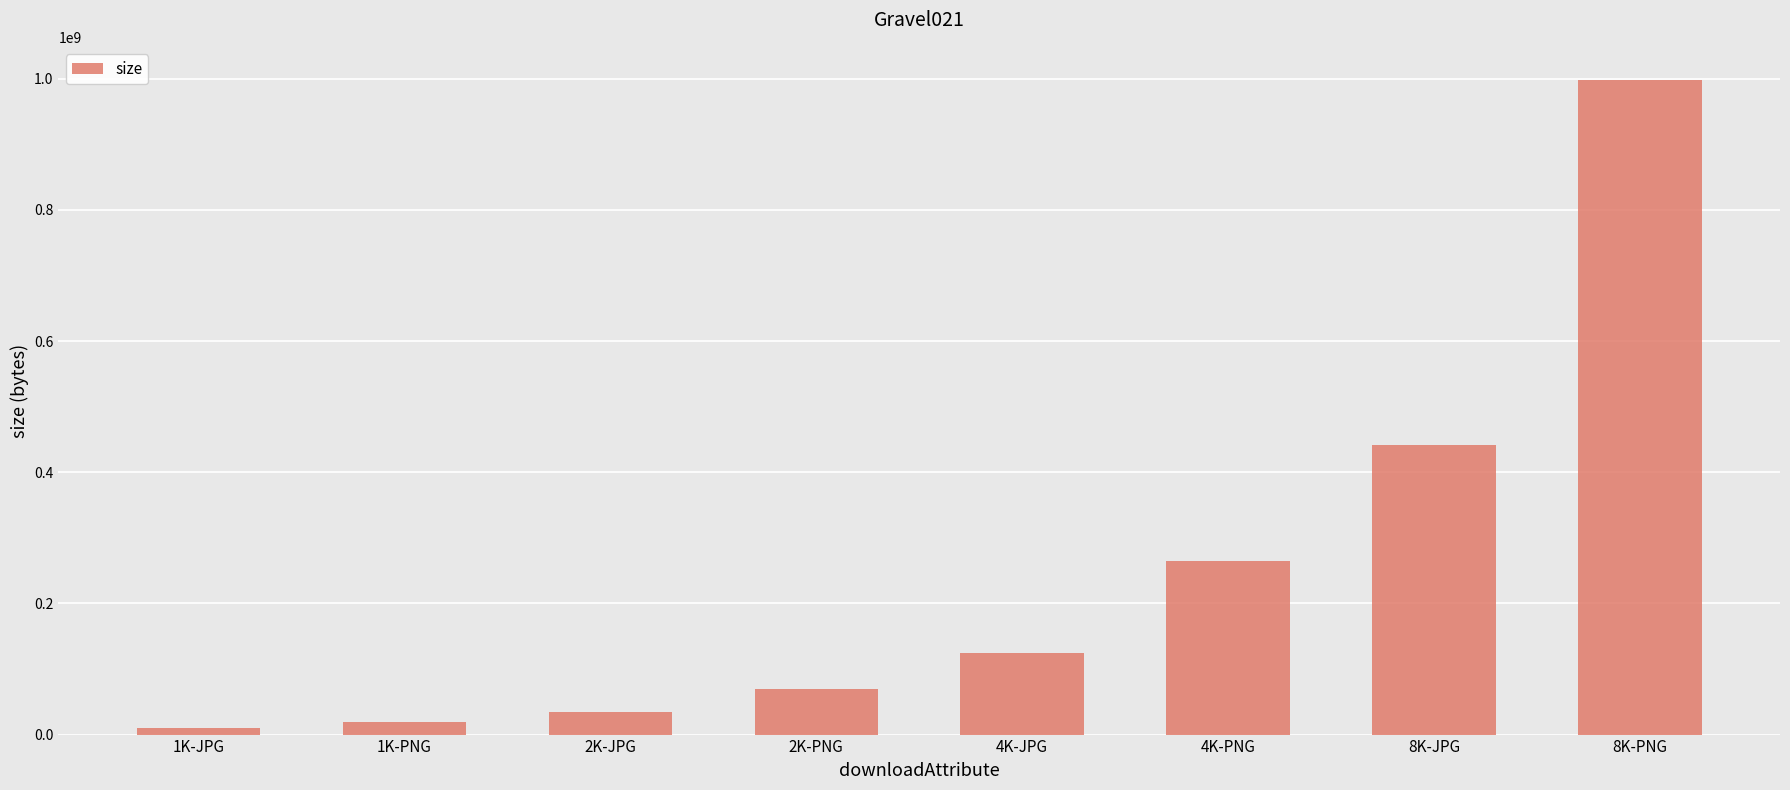

Rank the categories by value from lowest to highest.

1K-JPG, 1K-PNG, 2K-JPG, 2K-PNG, 4K-JPG, 4K-PNG, 8K-JPG, 8K-PNG